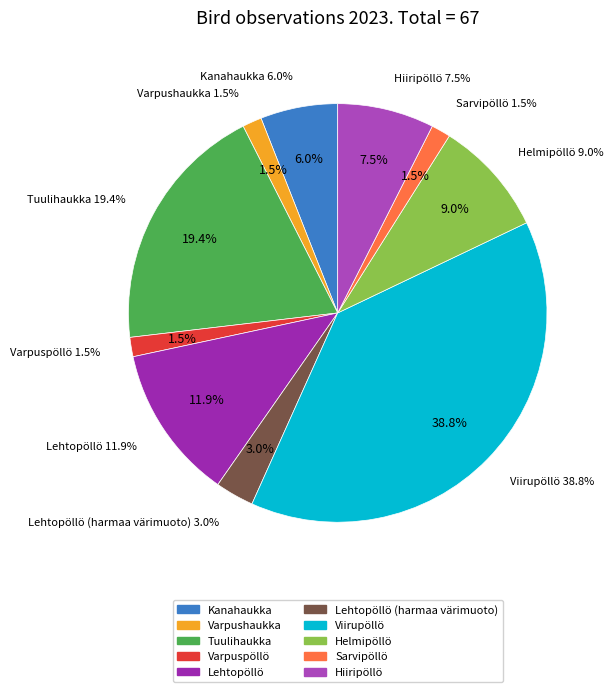

Does Hiiripöllö represent more than half of the total?

No